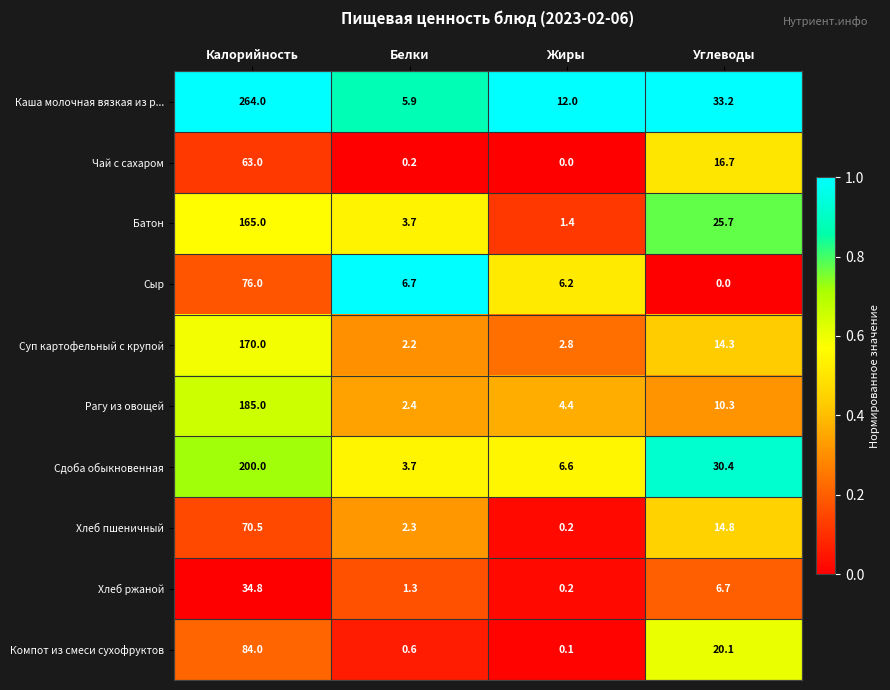

Count the number of data series in this chart.

10